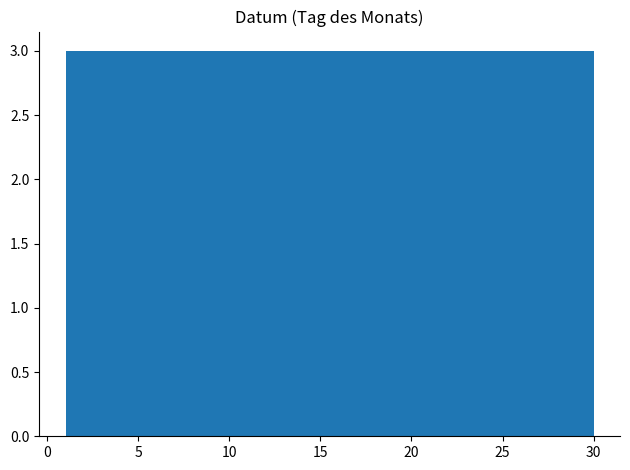

Reading left to right, transcribe this chart: for each bar, give the range it covers on the x-axis and its height. Neither the bar edges nor the heights are printed on the chart, so give them approximately, as read against the axes.

1.0 to 3.9: 3
3.9 to 6.8: 3
6.8 to 9.7: 3
9.7 to 12.6: 3
12.6 to 15.5: 3
15.5 to 18.4: 3
18.4 to 21.3: 3
21.3 to 24.2: 3
24.2 to 27.1: 3
27.1 to 30.0: 3